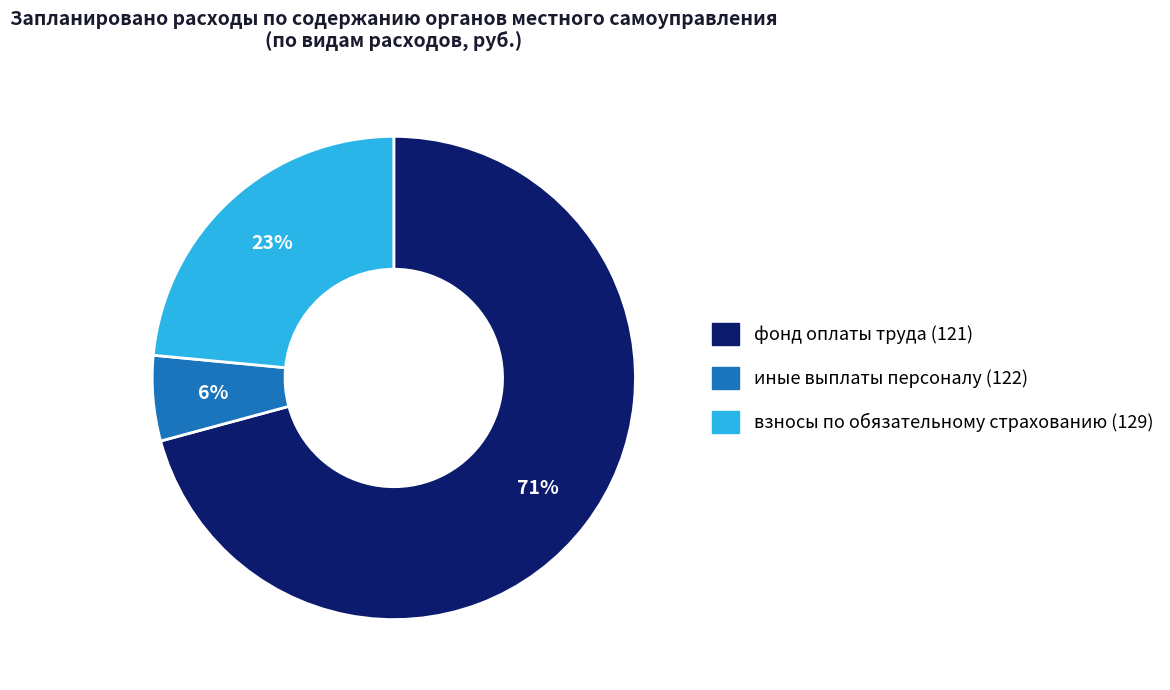

Does фонд оплаты труда (121) represent more than half of the total?

Yes